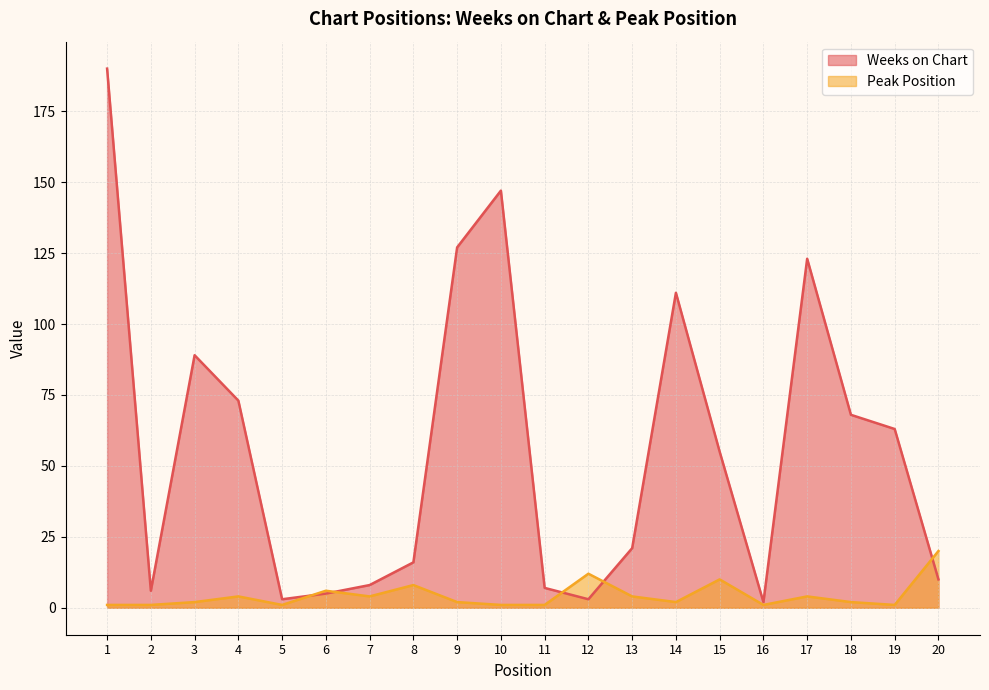

Where do Weeks on Chart and Peak Position first cross each other?

5 and 6